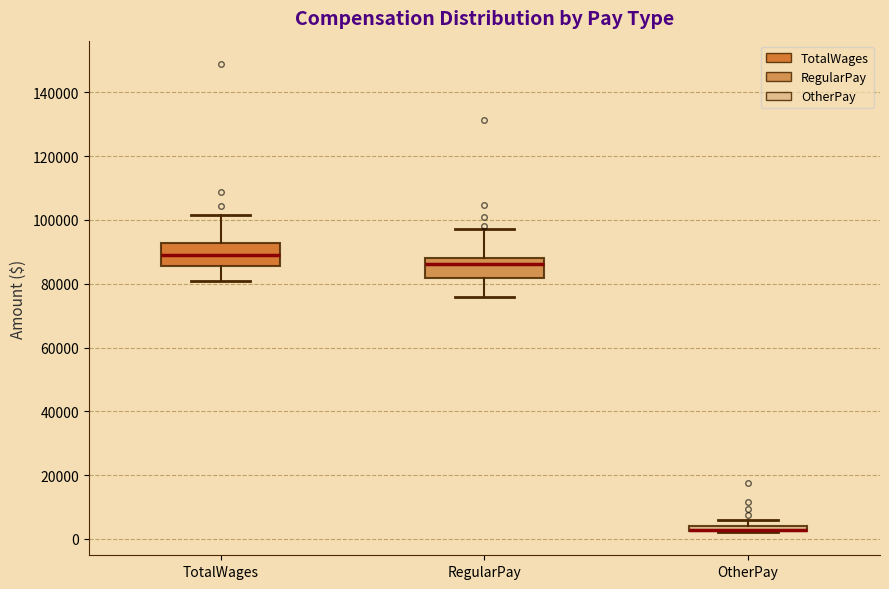

Where does the lower whisker of the box for RegularPay end on the y-axis? The values are not printed on the chart, so give them approximately, as read against the axis.

76000